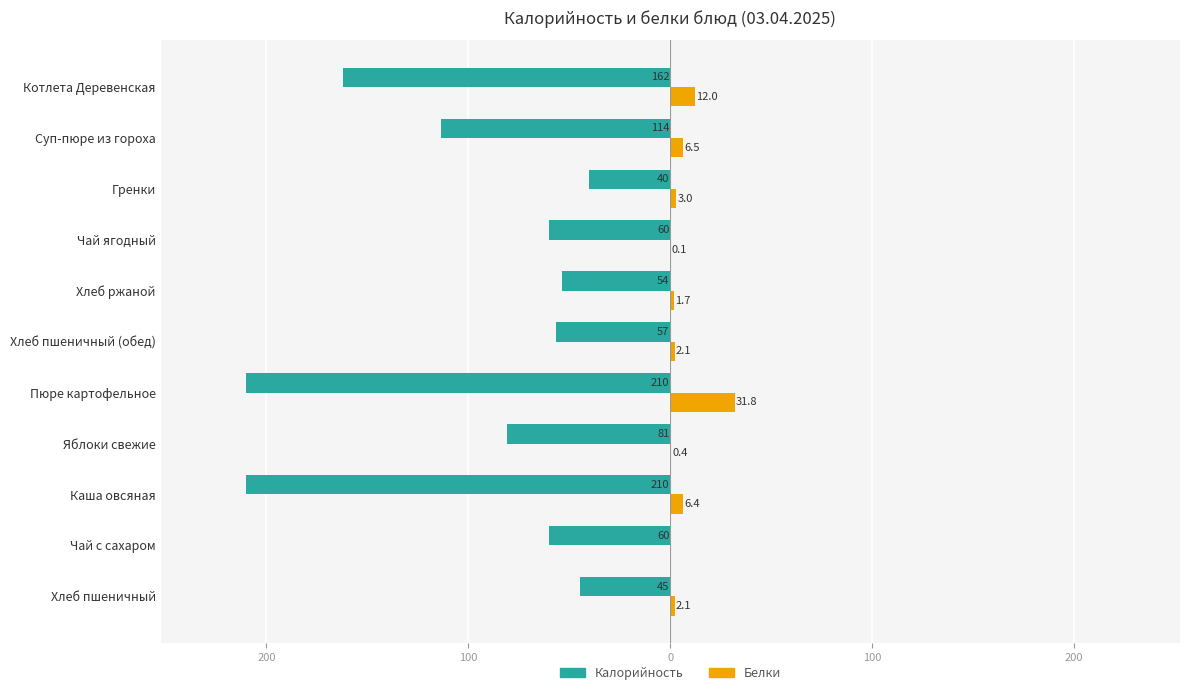

What are all the series names shown in the legend?

Калорийность, Белки